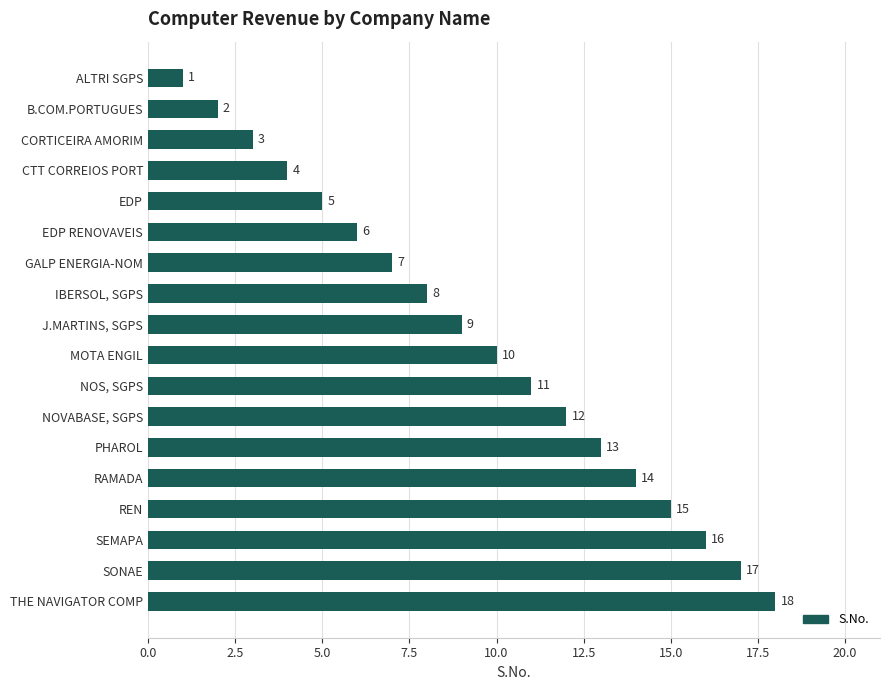

The value at NOVABASE, SGPS is 12. True or false?

True